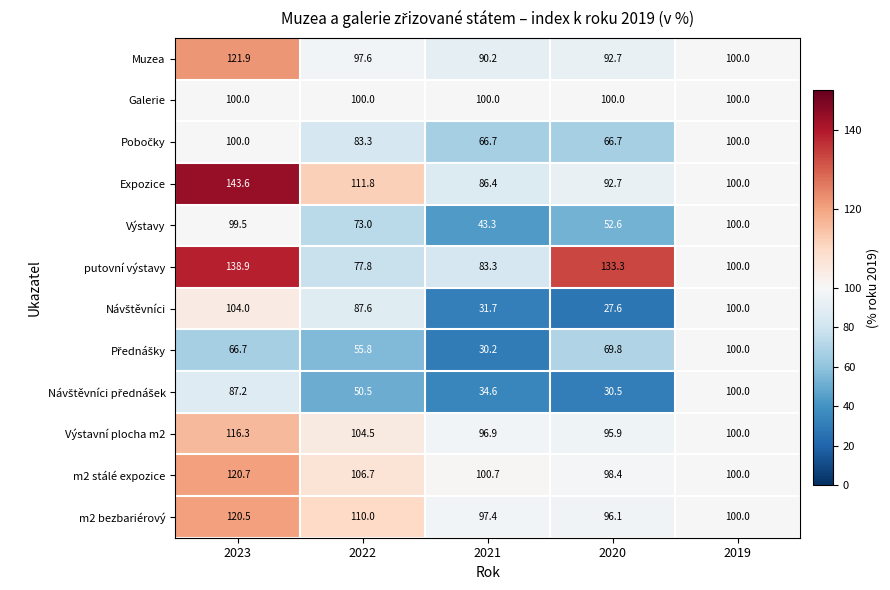

The value of Výstavy at 2019 is 59.3. True or false?

False